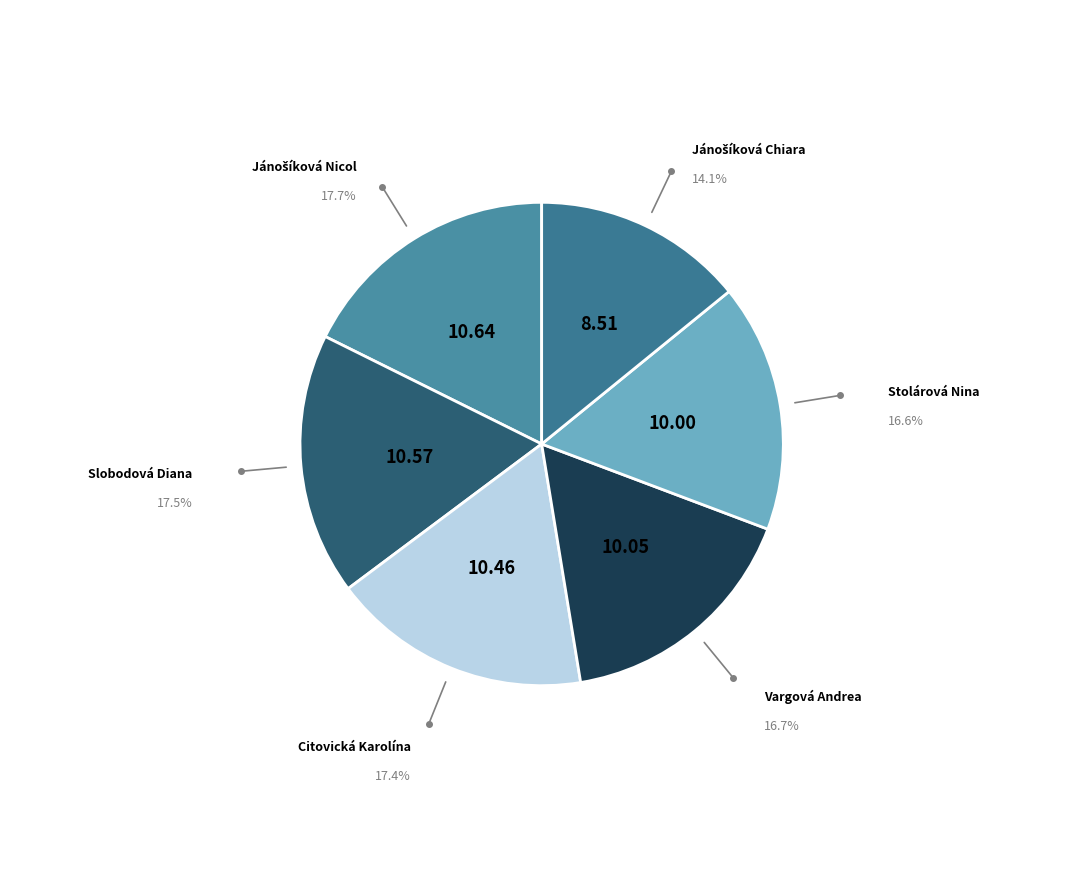

Count the number of slices in the pie.

6